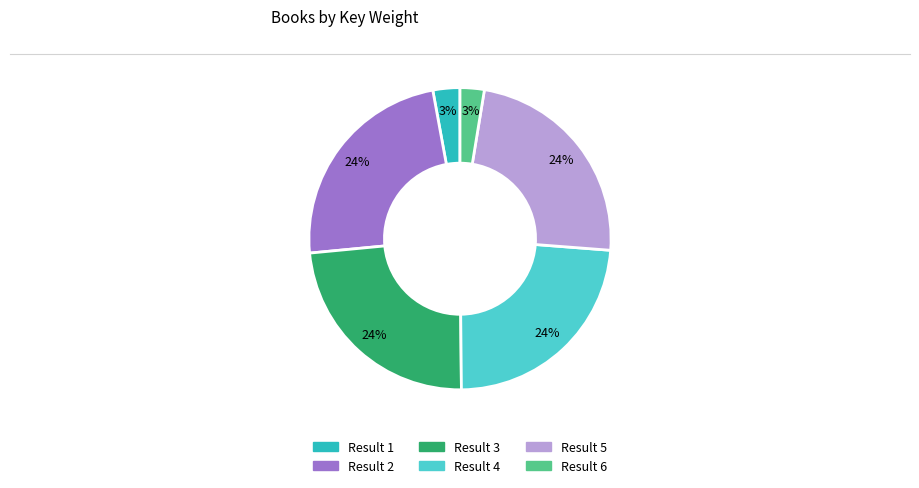

To the nearest percent, what is the average slice percentage?

17%